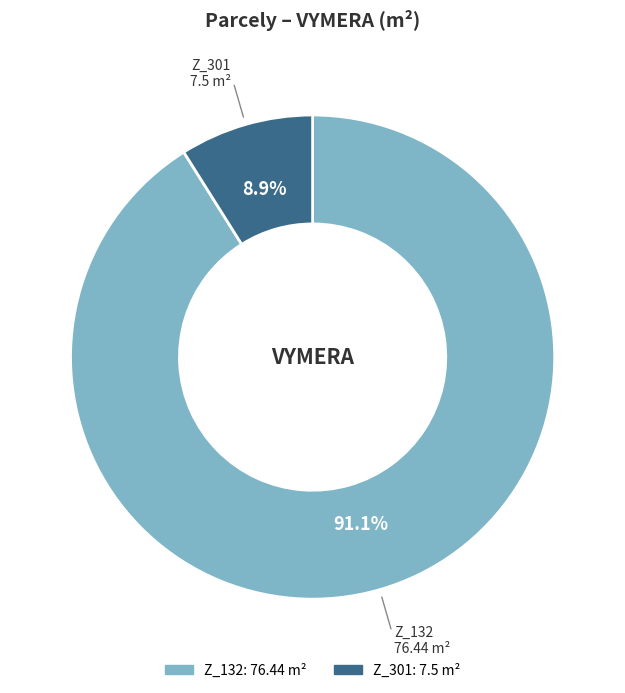

Rank the categories by value from lowest to highest.

Z_301, Z_132